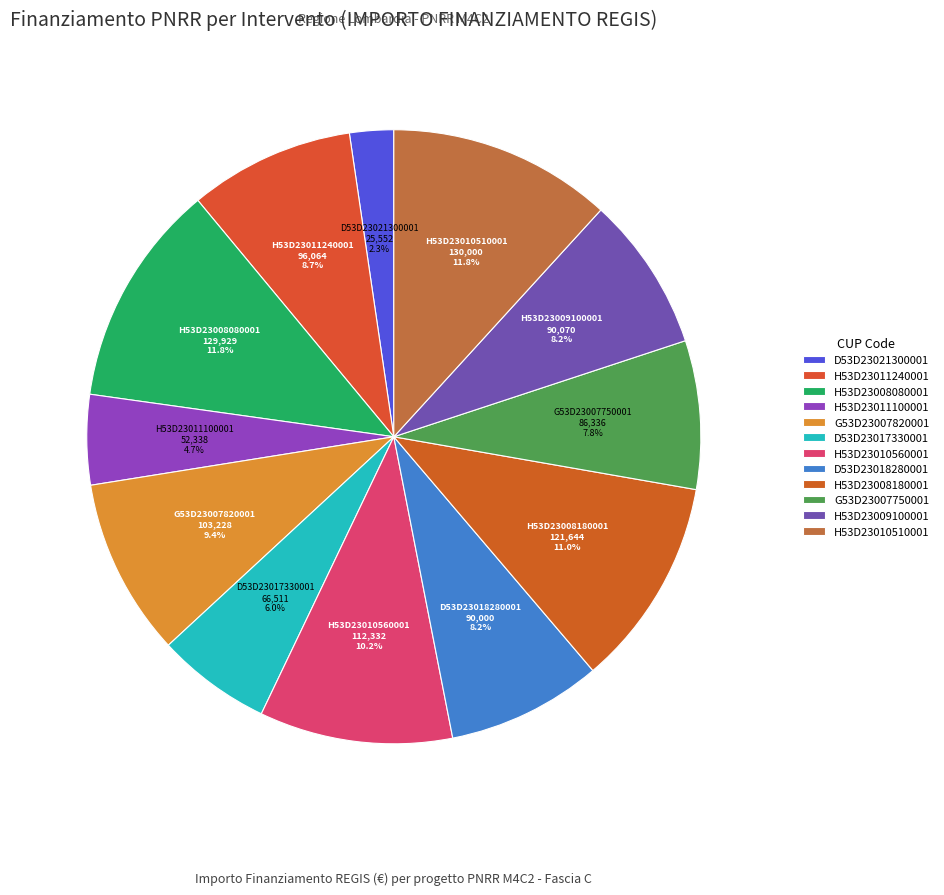

What is the smallest slice in the pie chart?

D53D23021300001